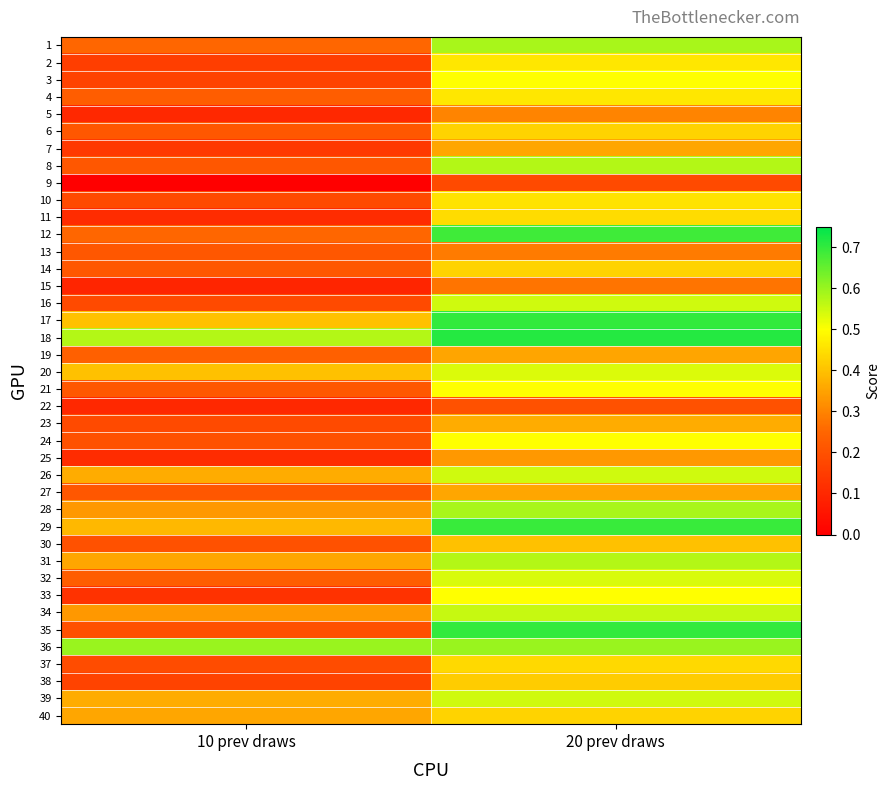

Reading left to right, what are all the values shown in this chart?

1: 10 prev draws=0.2	20 prev draws=0.6
2: 10 prev draws=0.2	20 prev draws=0.5
3: 10 prev draws=0.2	20 prev draws=0.5
4: 10 prev draws=0.2	20 prev draws=0.5
5: 10 prev draws=0.1	20 prev draws=0.3
6: 10 prev draws=0.2	20 prev draws=0.4
7: 10 prev draws=0.1	20 prev draws=0.4
8: 10 prev draws=0.2	20 prev draws=0.6
9: 10 prev draws=0.0	20 prev draws=0.2
10: 10 prev draws=0.2	20 prev draws=0.5
11: 10 prev draws=0.1	20 prev draws=0.4
12: 10 prev draws=0.2	20 prev draws=0.7
13: 10 prev draws=0.2	20 prev draws=0.3
14: 10 prev draws=0.2	20 prev draws=0.4
15: 10 prev draws=0.1	20 prev draws=0.3
16: 10 prev draws=0.2	20 prev draws=0.5
17: 10 prev draws=0.4	20 prev draws=0.7
18: 10 prev draws=0.6	20 prev draws=0.7
19: 10 prev draws=0.2	20 prev draws=0.4
20: 10 prev draws=0.4	20 prev draws=0.5
21: 10 prev draws=0.2	20 prev draws=0.5
22: 10 prev draws=0.1	20 prev draws=0.2
23: 10 prev draws=0.2	20 prev draws=0.4
24: 10 prev draws=0.2	20 prev draws=0.5
25: 10 prev draws=0.1	20 prev draws=0.3
26: 10 prev draws=0.4	20 prev draws=0.5
27: 10 prev draws=0.2	20 prev draws=0.4
28: 10 prev draws=0.3	20 prev draws=0.6
29: 10 prev draws=0.4	20 prev draws=0.7
30: 10 prev draws=0.2	20 prev draws=0.4
31: 10 prev draws=0.4	20 prev draws=0.6
32: 10 prev draws=0.2	20 prev draws=0.5
33: 10 prev draws=0.1	20 prev draws=0.5
34: 10 prev draws=0.3	20 prev draws=0.6
35: 10 prev draws=0.2	20 prev draws=0.7
36: 10 prev draws=0.6	20 prev draws=0.6
37: 10 prev draws=0.2	20 prev draws=0.4
38: 10 prev draws=0.2	20 prev draws=0.4
39: 10 prev draws=0.4	20 prev draws=0.5
40: 10 prev draws=0.4	20 prev draws=0.4